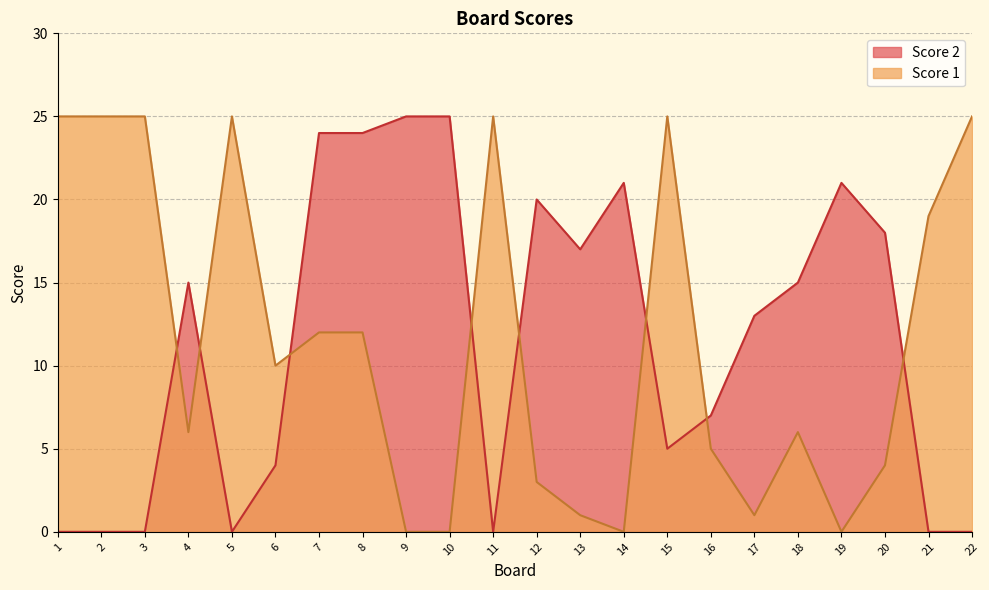

Reading left to right, list all the values displayed in this chart.

Score 2: 1=0	2=0	3=0	4=15	5=0	6=4	7=24	8=24	9=25	10=25	11=0	12=20	13=17	14=21	15=5	16=7	17=13	18=15	19=21	20=18	21=0	22=0
Score 1: 1=25	2=25	3=25	4=6	5=25	6=10	7=12	8=12	9=0	10=0	11=25	12=3	13=1	14=0	15=25	16=5	17=1	18=6	19=0	20=4	21=19	22=25